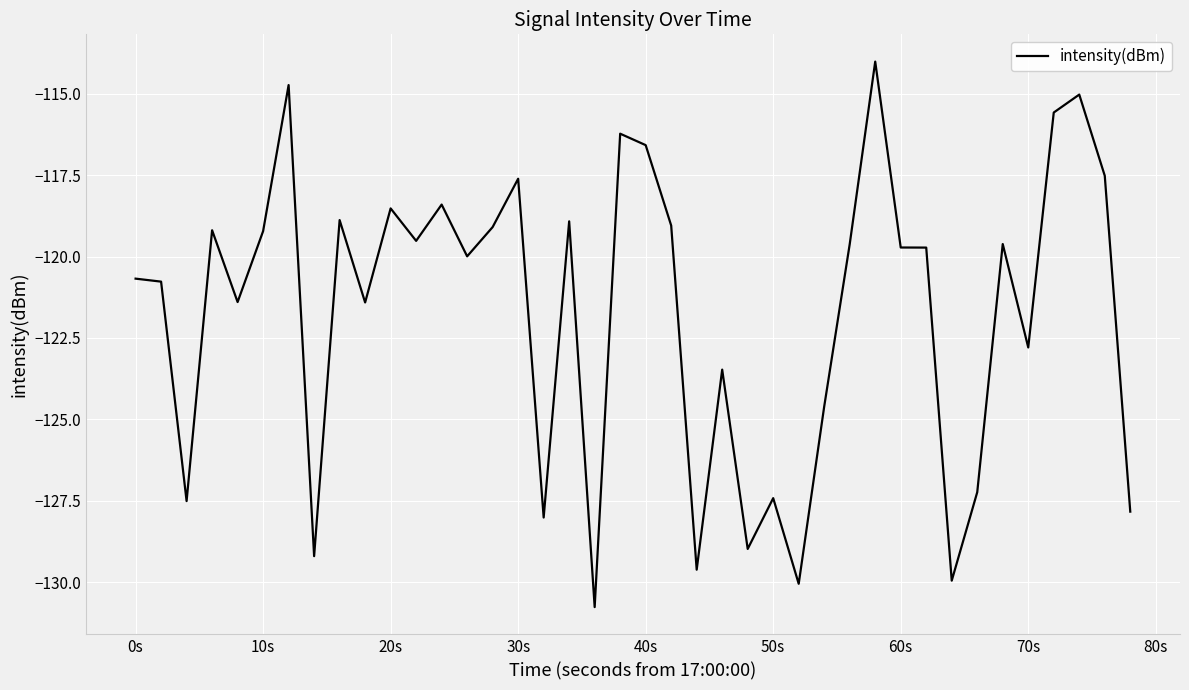

What is the sum of all values?

-4868.5